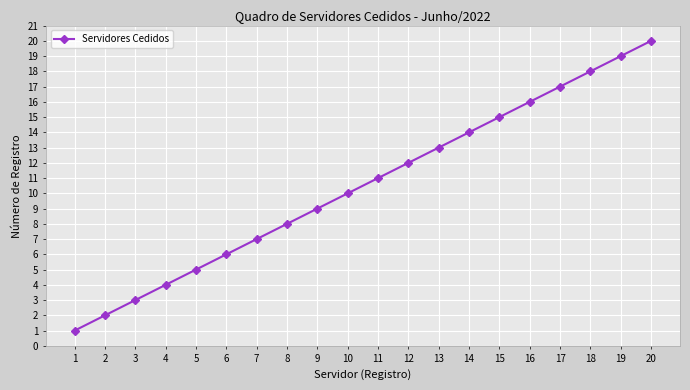

True or false: there are more than 0 points higher than both neighbors.

False